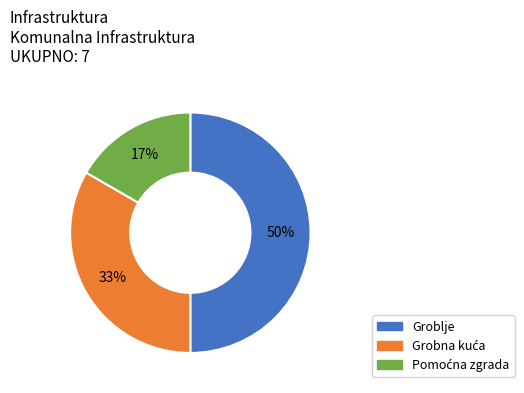

Which category has the biggest portion of the pie?

Groblje